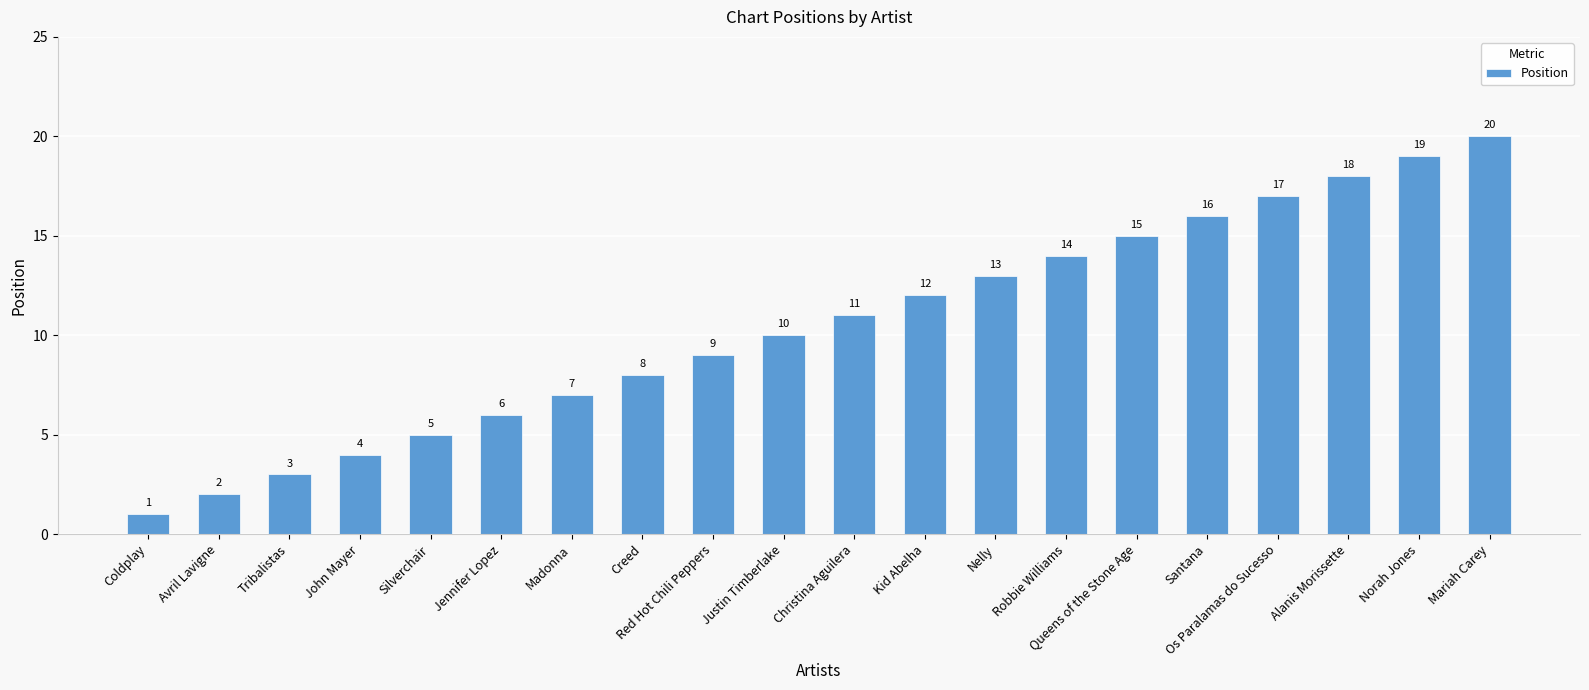

Which category has the highest value across all series?

Mariah Carey